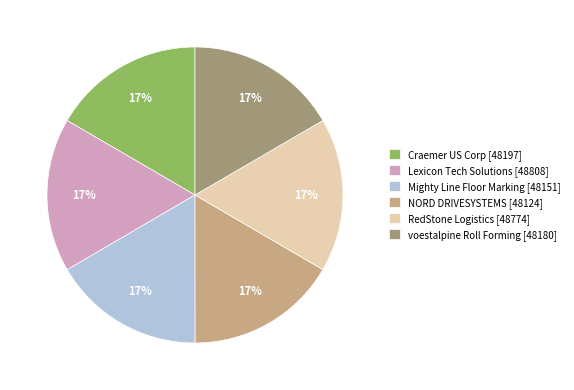

To the nearest percent, what is the average slice percentage?

17%